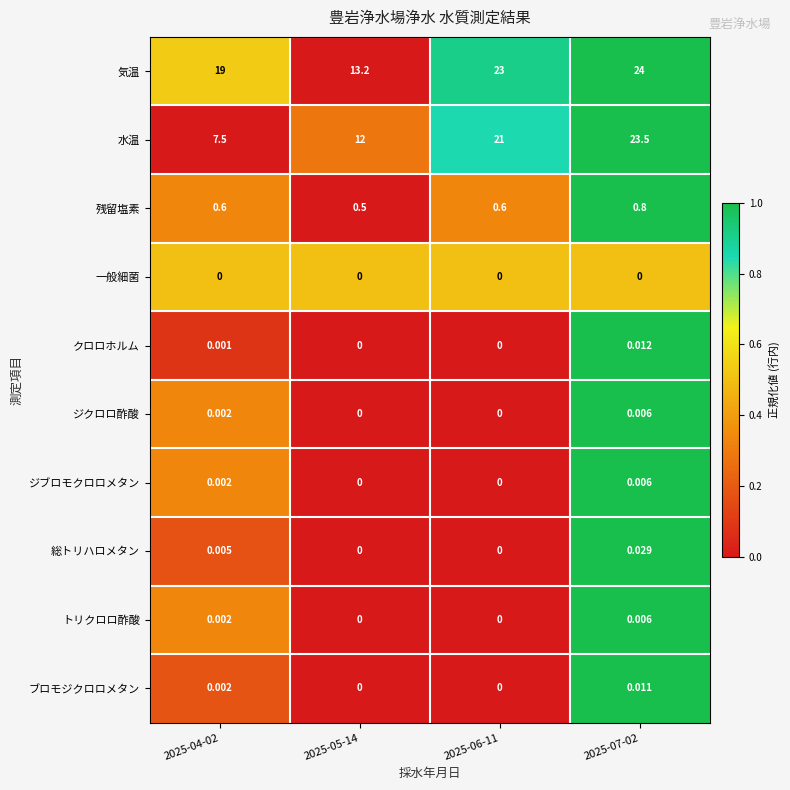

Between 2025-04-02 and 2025-07-02, which series saw the biggest shift?

水温